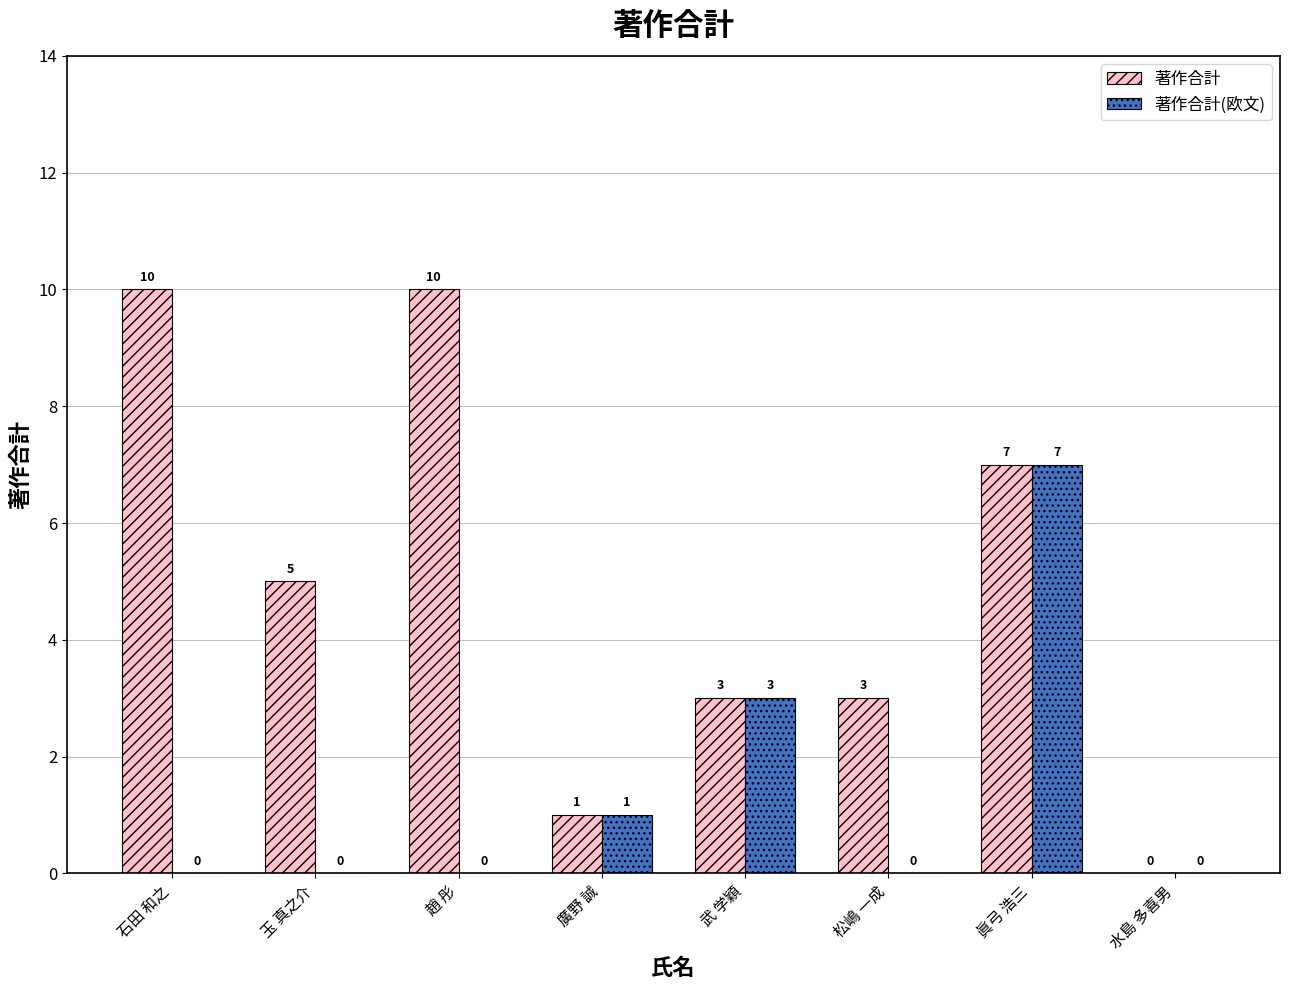

What is the sum of the 著作合計 values at 石田 和之 and 眞弓 浩三?

17